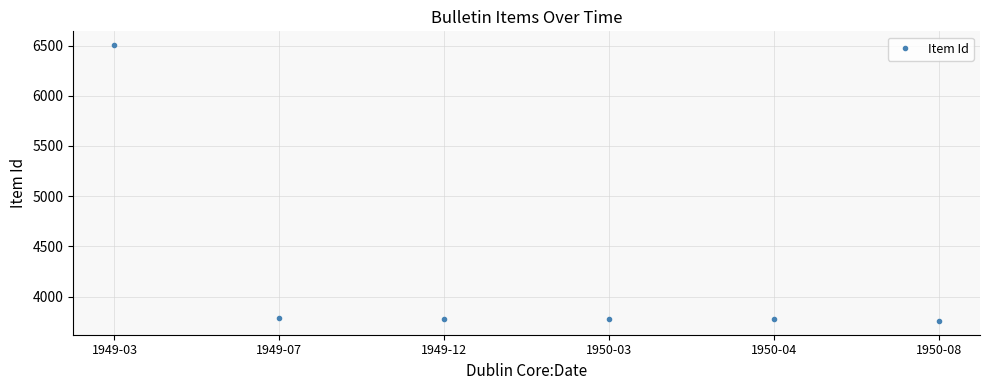

How many lines are shown in the chart?

1